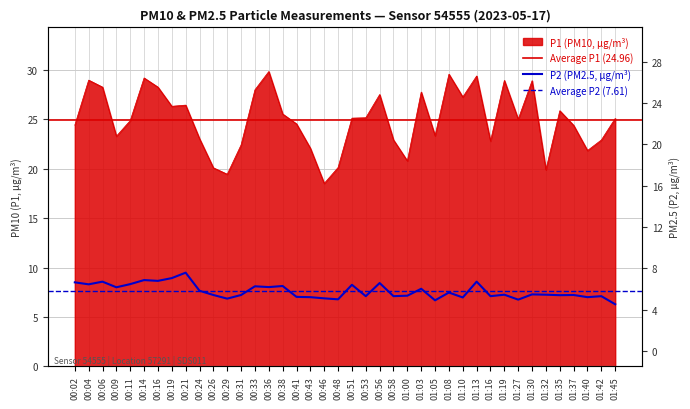

What is the label of the 18th point from the left?

00:43